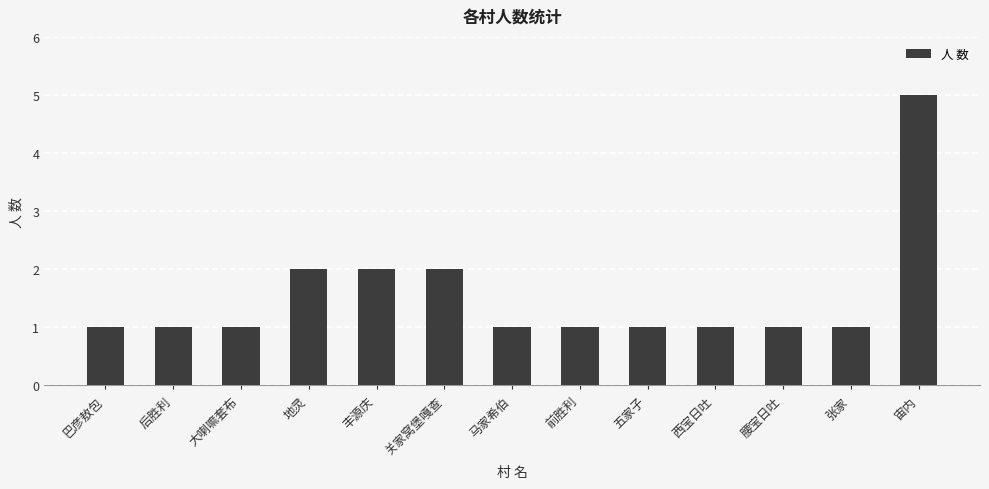

At which category does the chart reach its peak across all series?

宙内